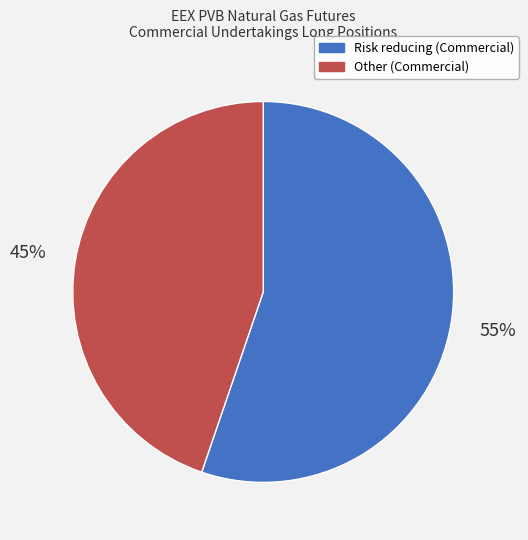

Is it true that Risk reducing (Commercial) is 55% of the pie?

True